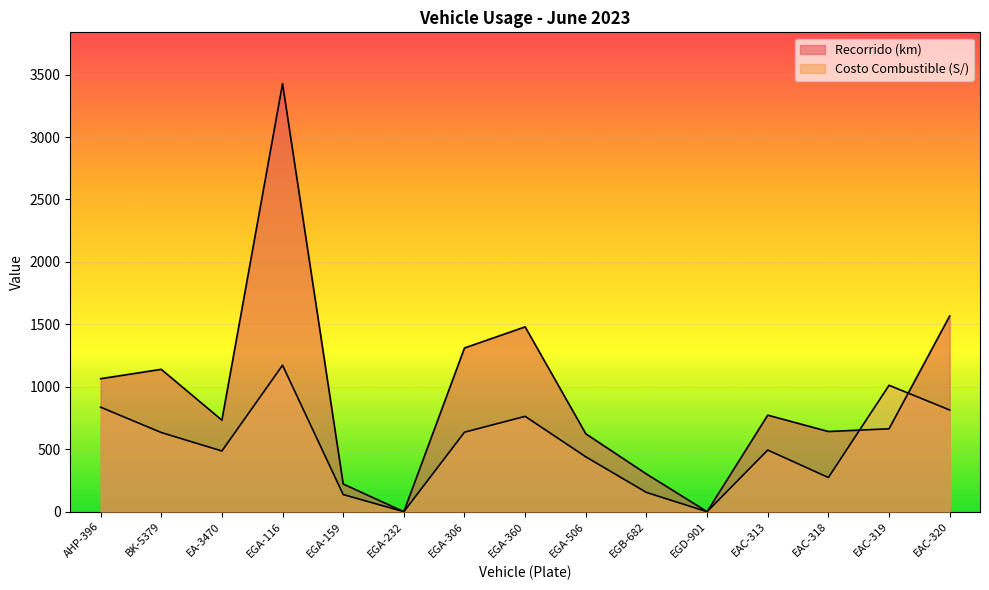

Between AHP-396 and EAC-319, which series saw the biggest shift?

Recorrido (km)